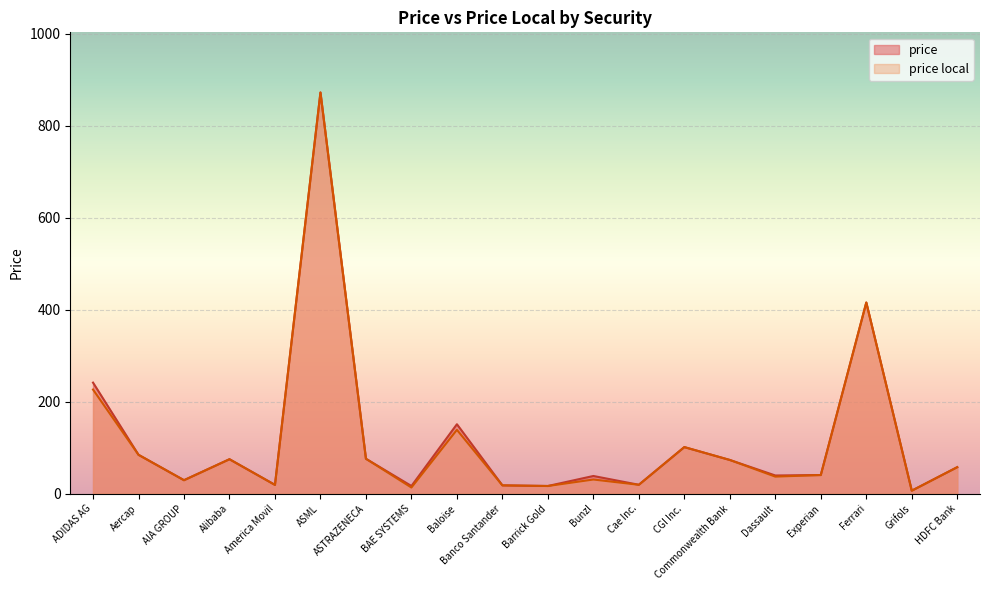

Does the chart display data point markers on the line(s)?

No